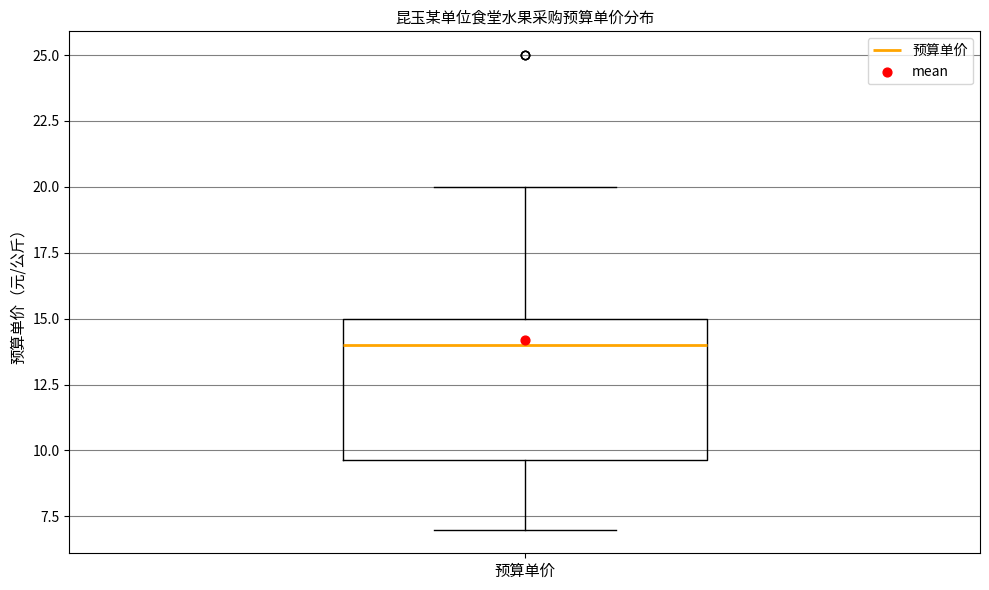

Where does the median line of the box for 预算单价 sit on the y-axis? The values are not printed on the chart, so give them approximately, as read against the axis.

14.0